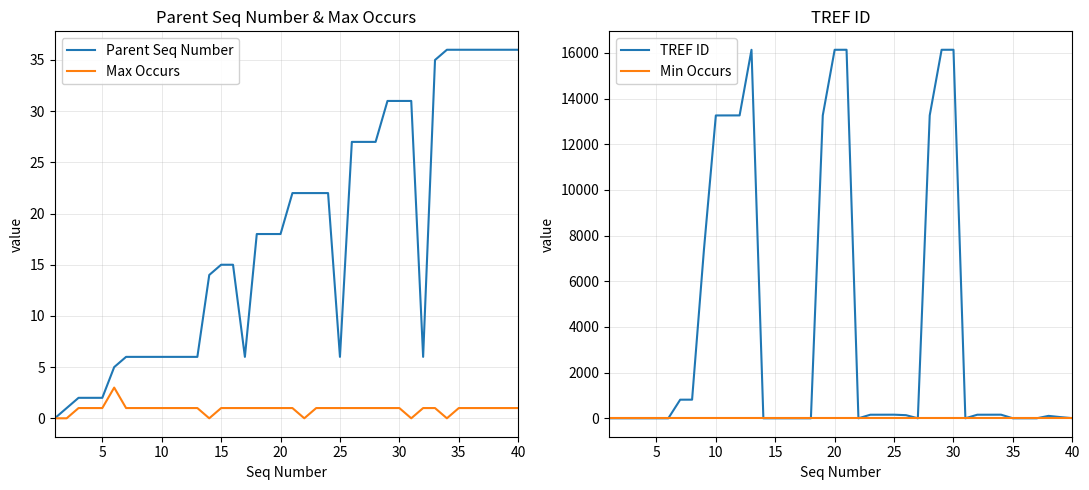

Reading left to right, extract all data points from this chart.

Parent Seq Number: 0	1	2	2	2	5	6	6	6	6	6	6	6	14	15	15	6	18	18	18	22	22	22	22	6	27	27	27	31	31	31	6	35	36	36	36	36	36	36	36
Max Occurs: 0	0	1	1	1	3	1	1	1	1	1	1	1	0	1	1	1	1	1	1	1	0	1	1	1	1	1	1	1	1	0	1	1	0	1	1	1	1	1	1
TREF ID: 0	0	0	0	0	0	815	816	7395	13263	13264	13265	16138	0	0	0	0	0	13266	16139	16140	0	156	157	158	137	0	13266	16139	16140	0	156	157	158	0	0	0	106	52	6
Min Occurs: 0	0	0	0	0	0	0	0	0	0	0	0	0	0	0	0	0	0	0	0	0	0	0	0	0	0	0	0	0	0	0	0	0	0	0	0	0	0	0	0